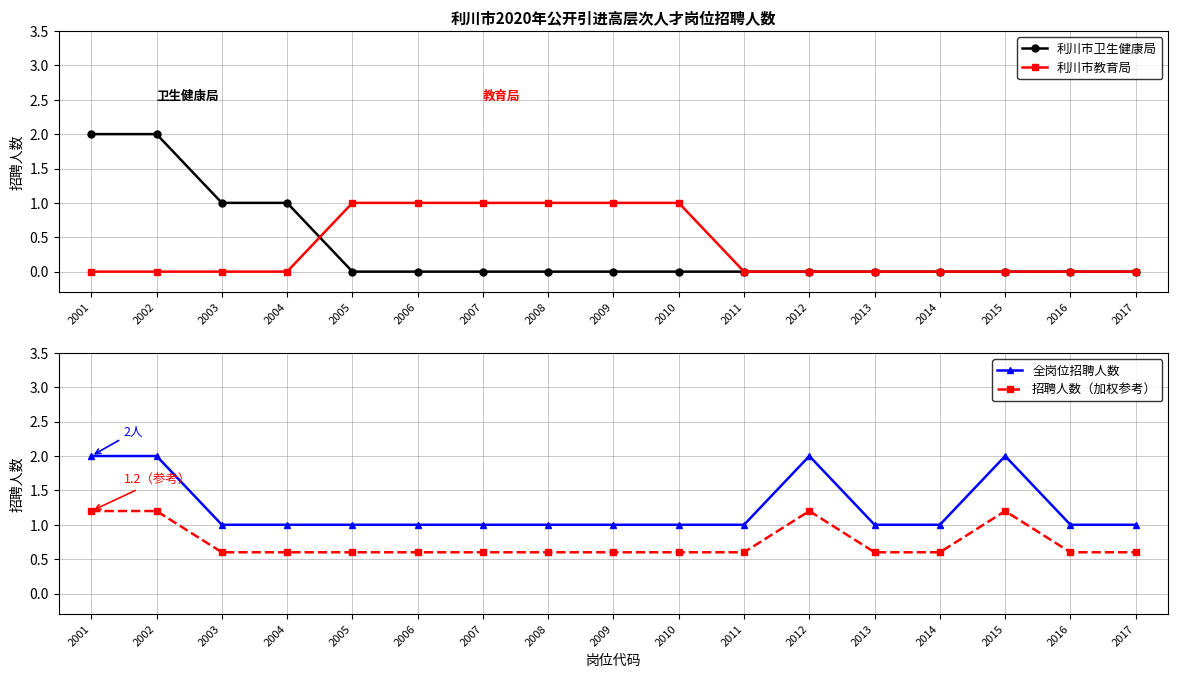

What is the highest value of the 招聘人数（加权参考） series?

1.2